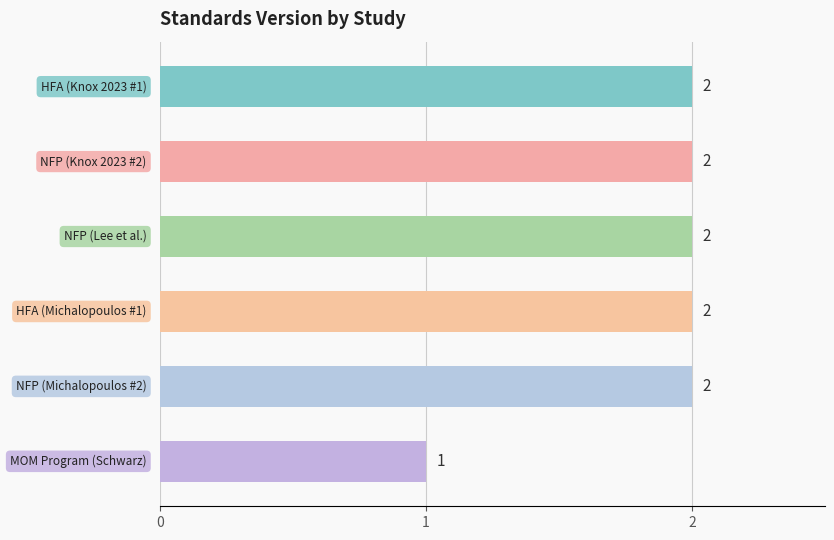

Count the values in the range 2 to 3.

5